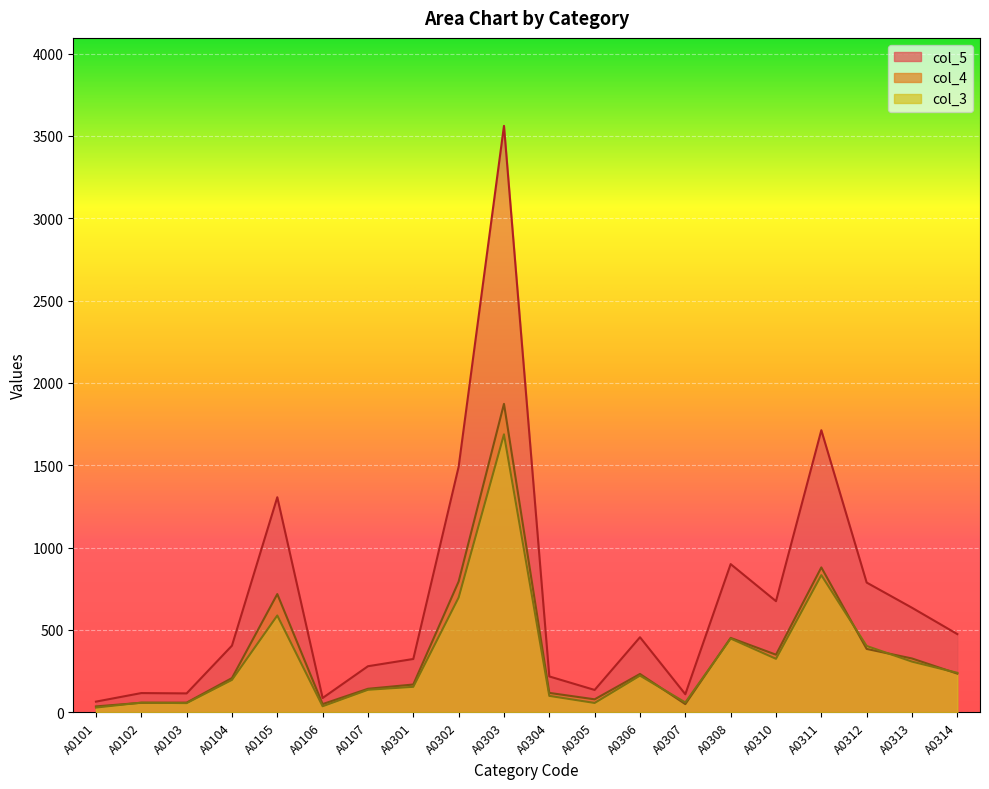

At which category is the sum across all series the highest?

A0303